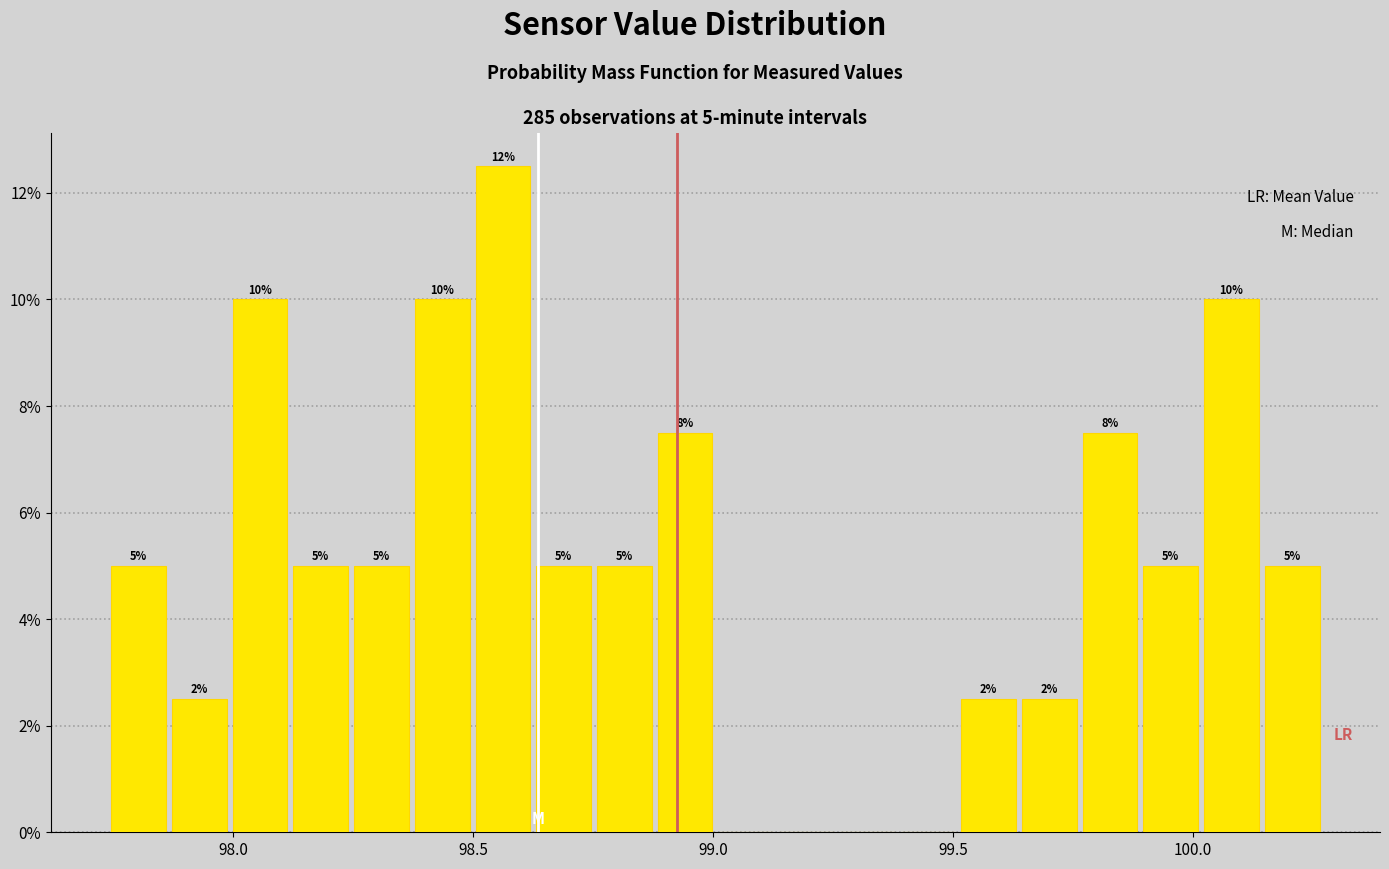

Around what value on the x-axis is the tallest bar? Give the approximate position of its centre, as read against the axis.

98.55